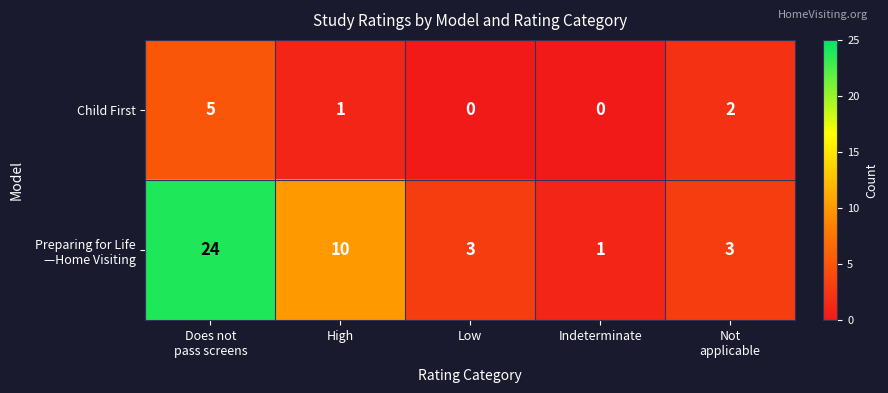

What is the difference between the highest and lowest values at Not
applicable?

1